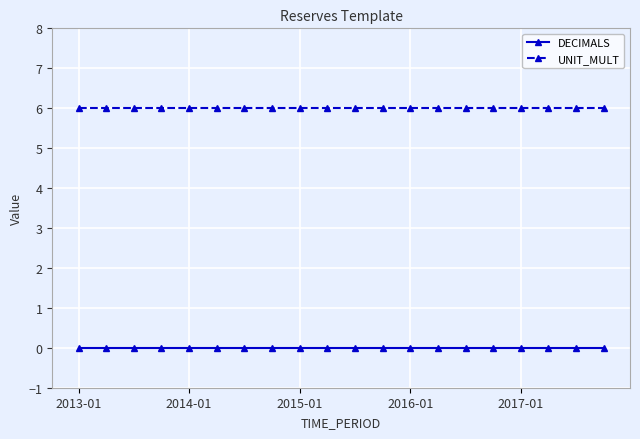

How many distinct data groups are displayed?

2